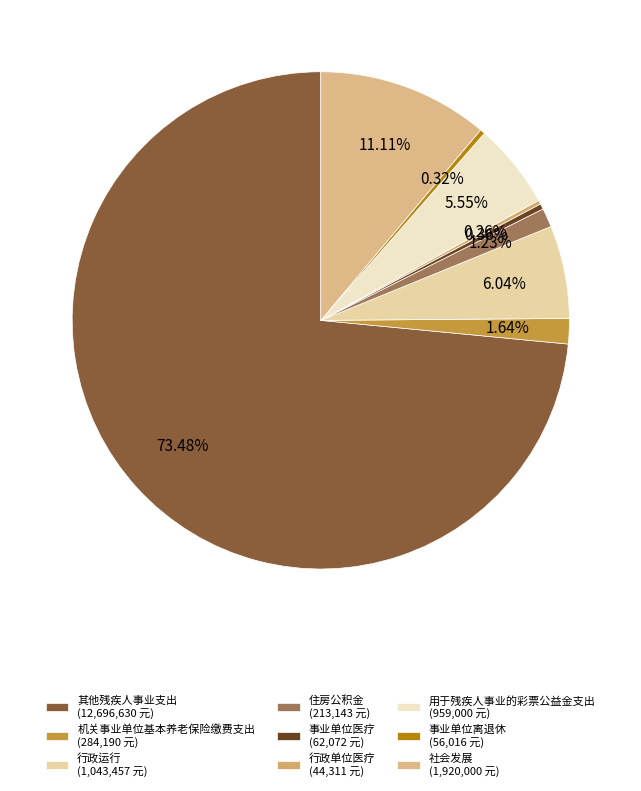

Approximately how many times larger is the value at 事业单位医疗 compared to 事业单位离退休?

1.1